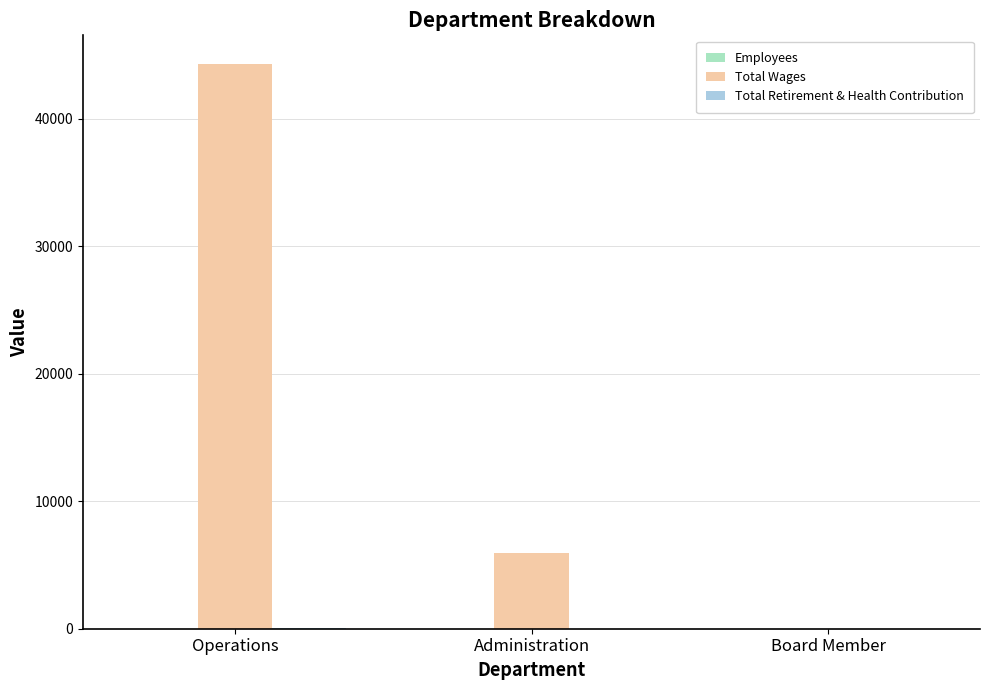

What is the maximum value shown in the chart?

44329